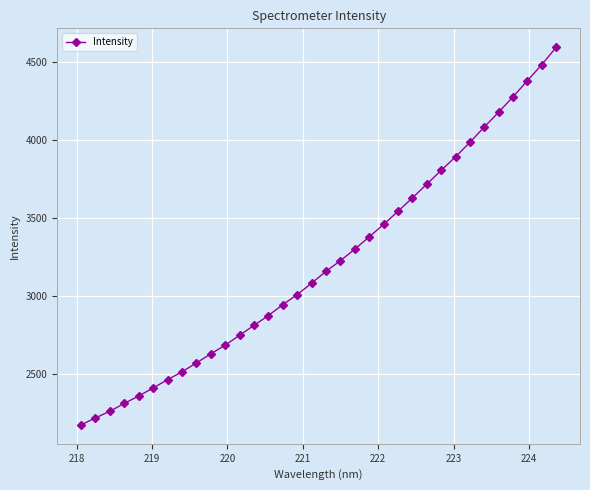

What is the value of the 18th point from the left?

3157.5